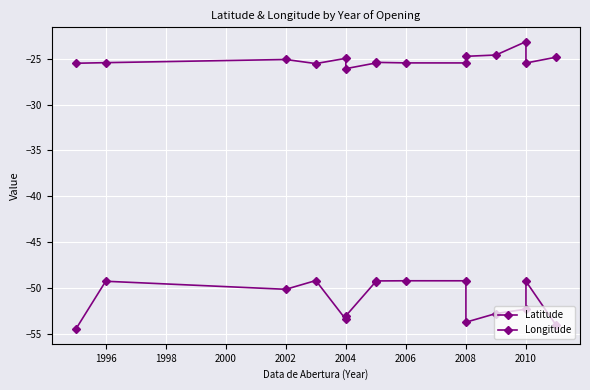

What is the greatest value displayed?

-23.1